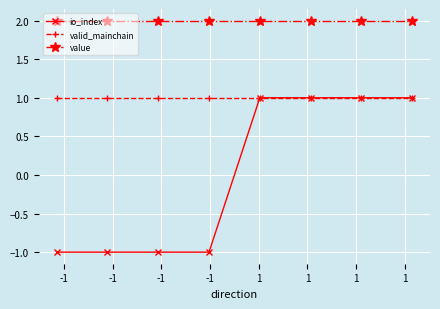

Where is value nearest to the value 2?

-1